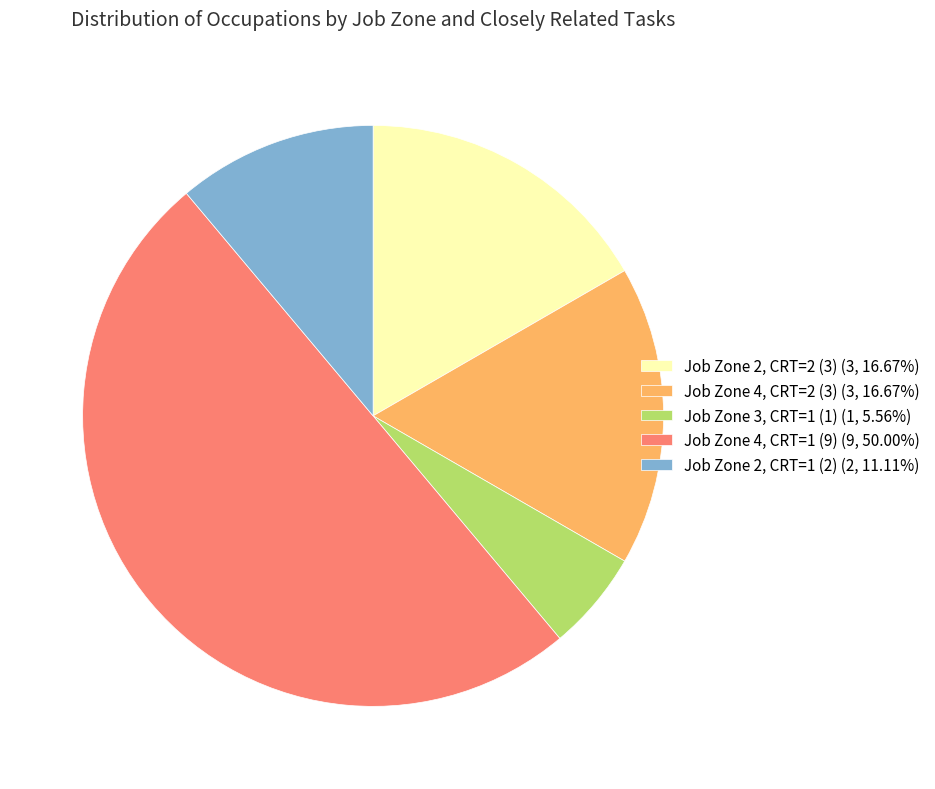

Combined, do Job Zone 4, CRT=1 (9) (9, 50.00%) and Job Zone 3, CRT=1 (1) (1, 5.56%) account for over 50%?

Yes